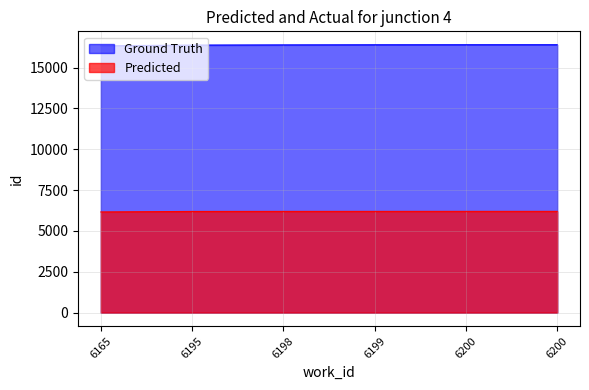

Reading left to right, list all the values displayed in this chart.

Ground Truth: 16331	16376	16388	16395	16397	16398
Predicted: 6165	6195	6198	6199	6200	6200